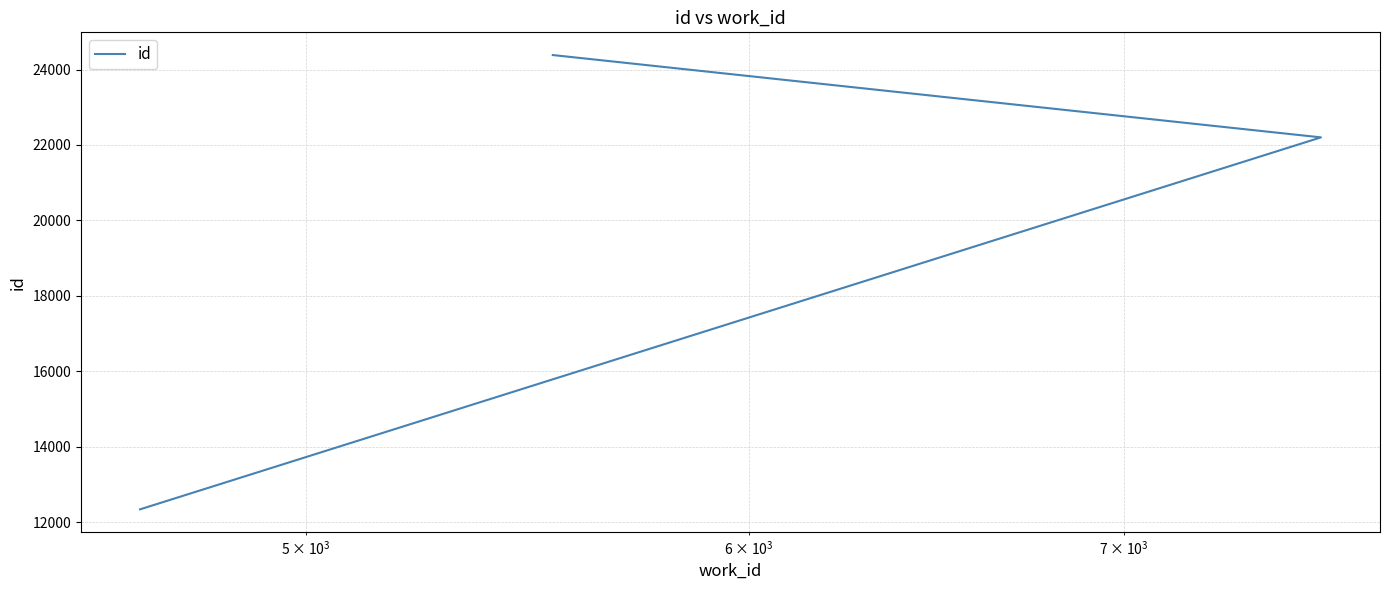

What is the difference between the maximum and minimum values?

12045